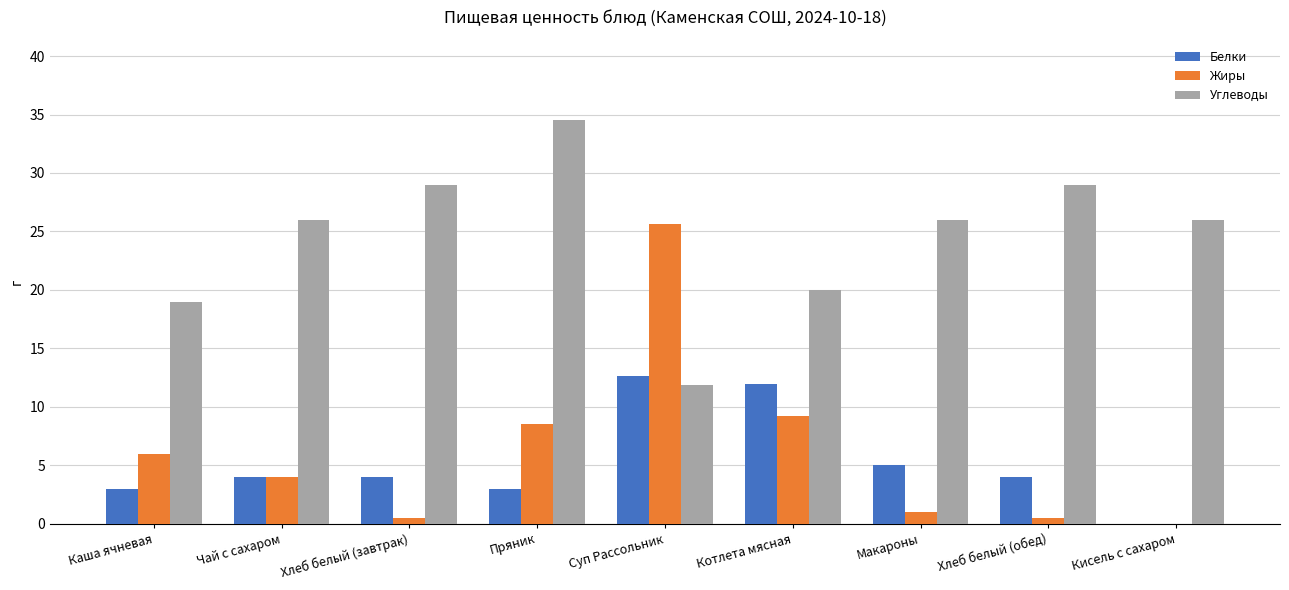

Reading left to right, what are all the values shown in this chart?

Белки: 3.0	4.0	4.0	3.0	12.6	12.0	5.0	4.0	0.0
Жиры: 6.0	4.0	0.5	8.5	25.6	9.2	1.0	0.5	0.0
Углеводы: 19.0	26.0	29.0	34.5	11.9	20.0	26.0	29.0	26.0